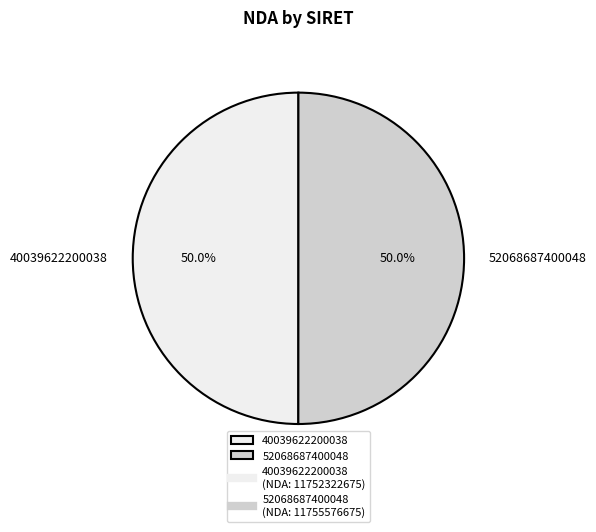

What is the ratio of the value at 52068687400048 to the value at 40039622200038?

1.0